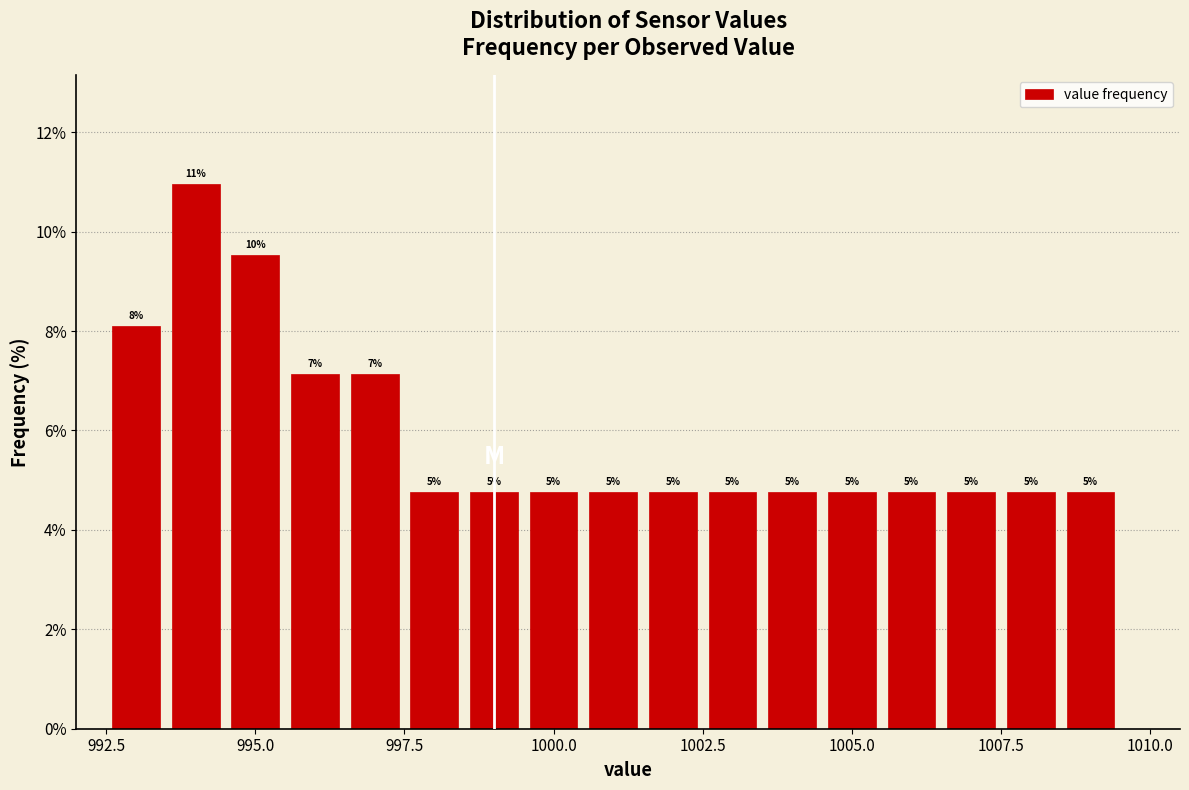

Around what value on the x-axis is the tallest bar? Give the approximate position of its centre, as read against the axis.

994.0